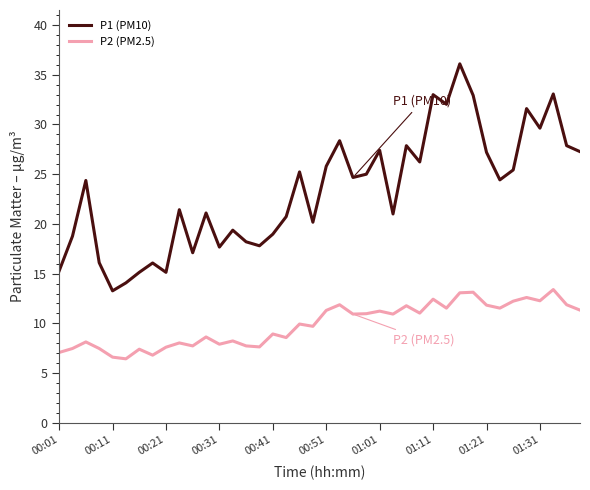

What is the minimum value shown in the chart?

6.4